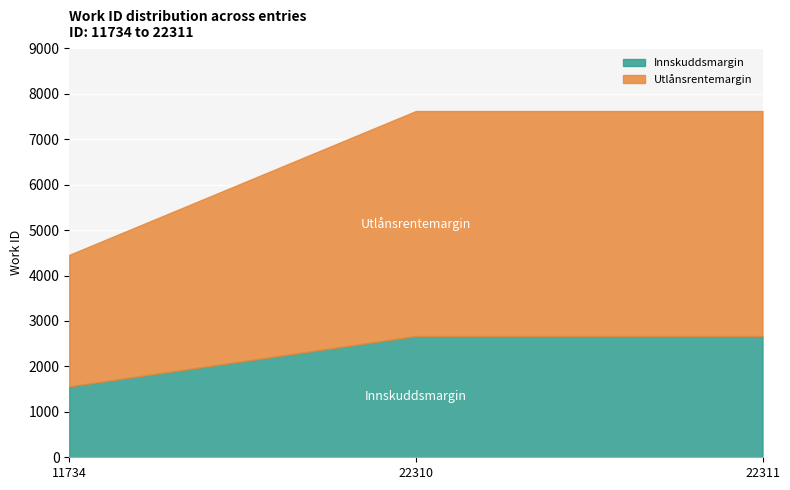

Which category has the highest value across all series?

22310